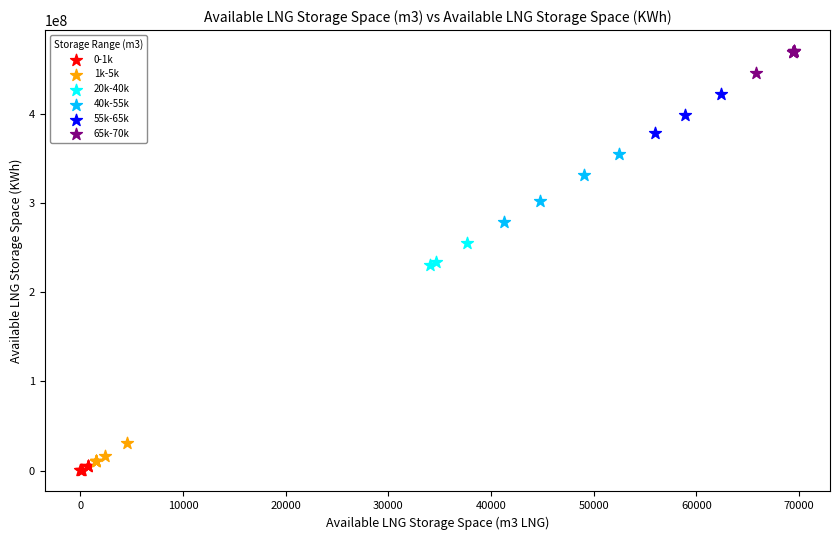

Which series contains the highest Y value?

65k-70k